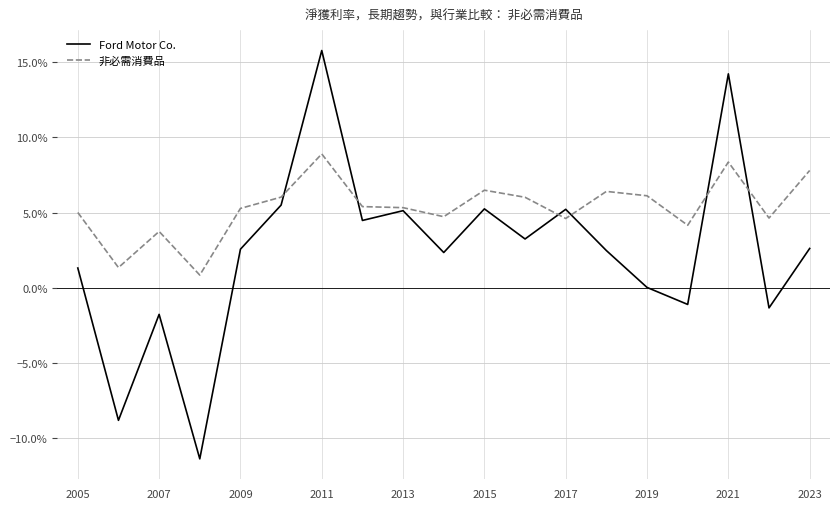

What are all the series names shown in the legend?

Ford Motor Co., 非必需消費品